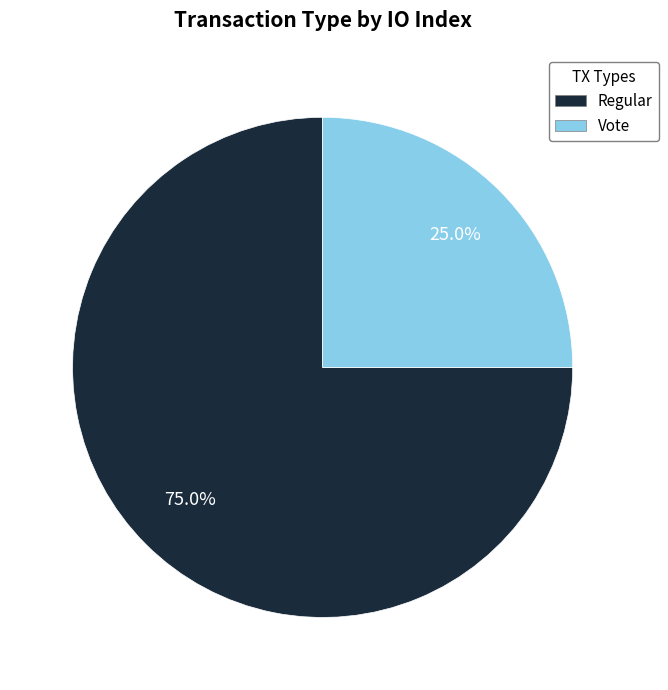

How many segments does this pie chart have?

2